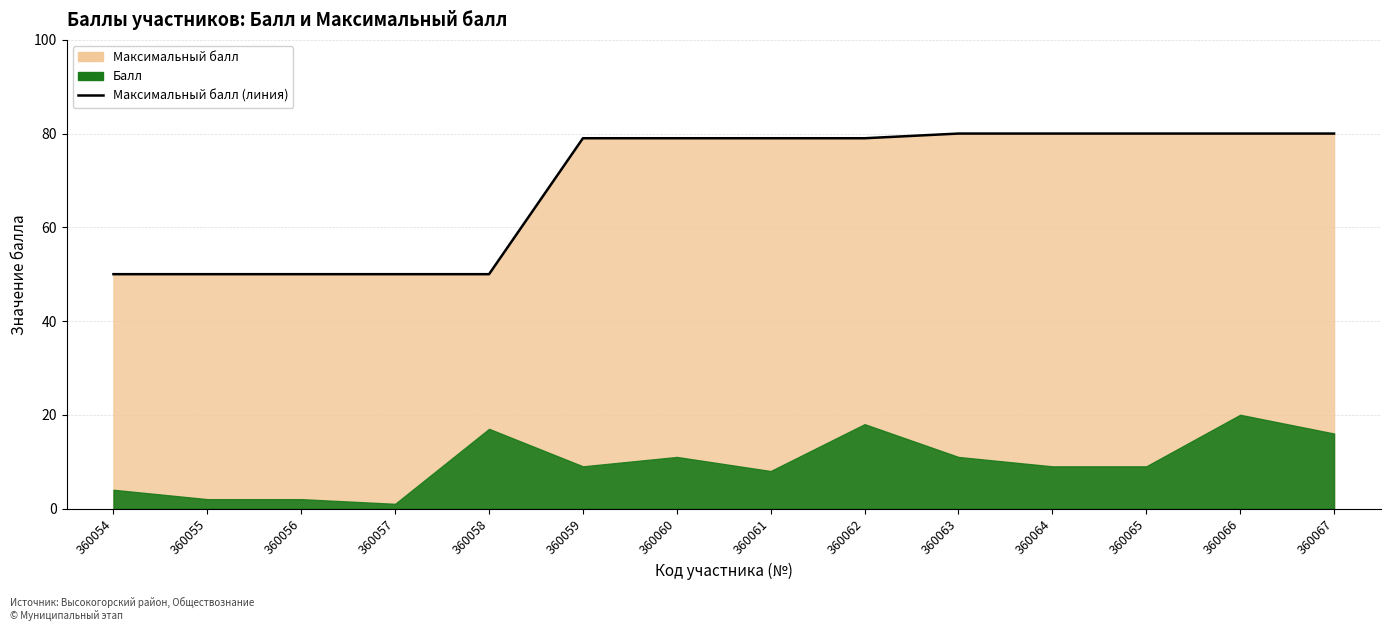

Reading left to right, extract all data points from this chart.

50	50	50	50	50	79	79	79	79	80	80	80	80	80